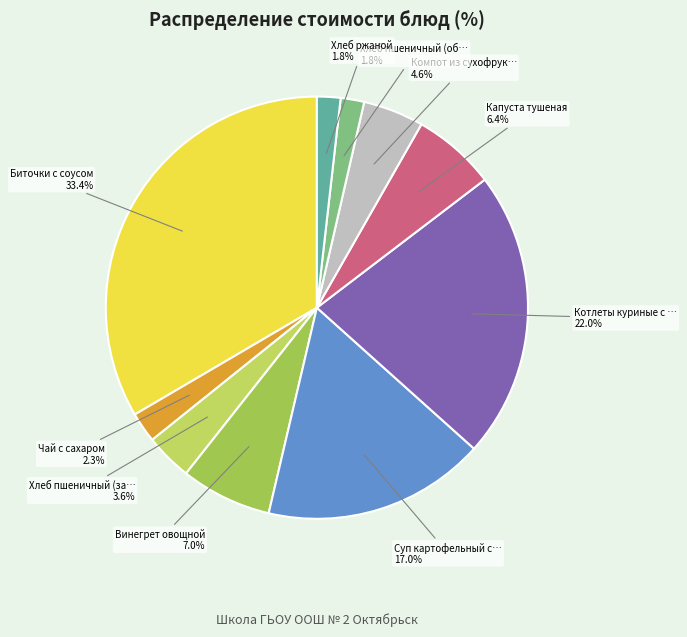

How many segments does this pie chart have?

10